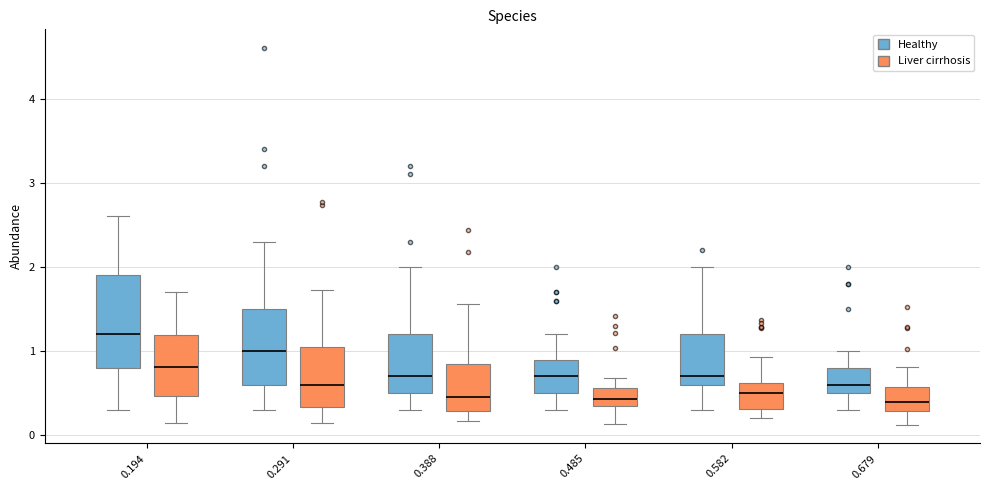

Where does the lower whisker of the box for 0.582 (Liver cirrhosis) end on the y-axis? The values are not printed on the chart, so give them approximately, as read against the axis.

0.2